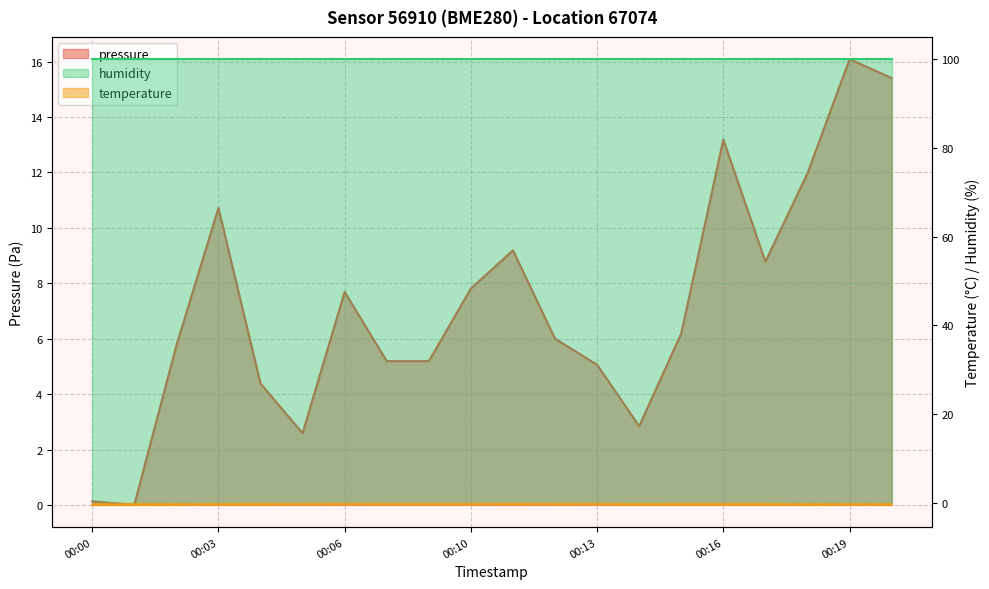

The value of pressure at 00:17 is 13.4. True or false?

False